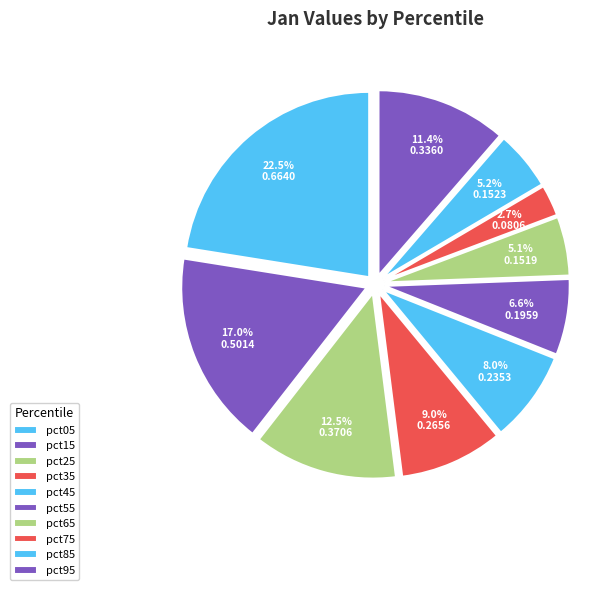

What is the change in value from pct15 to pct35?

-0.2